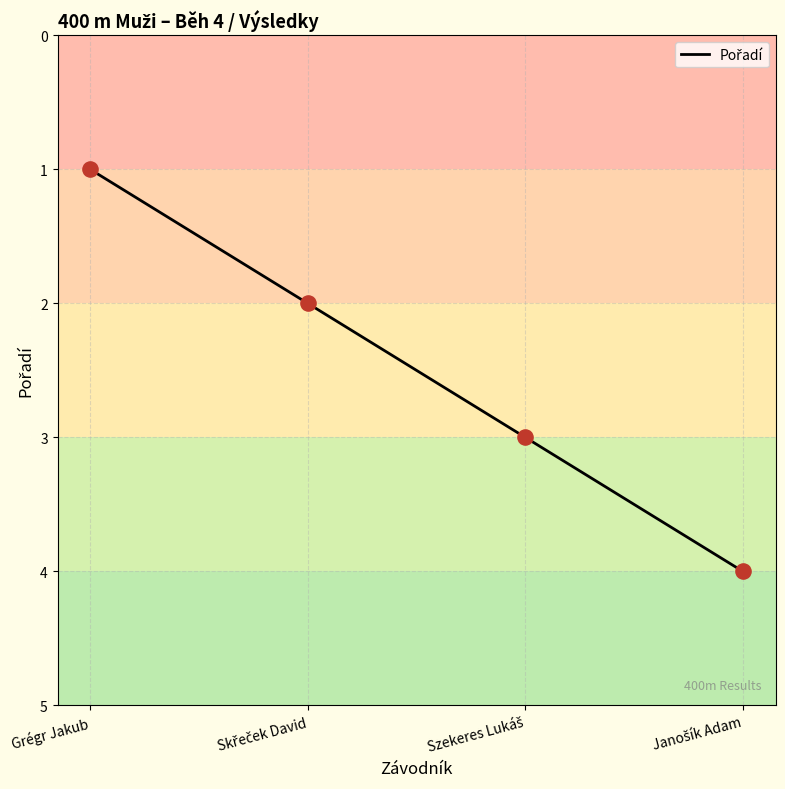

The value at Grégr Jakub is 1. True or false?

True